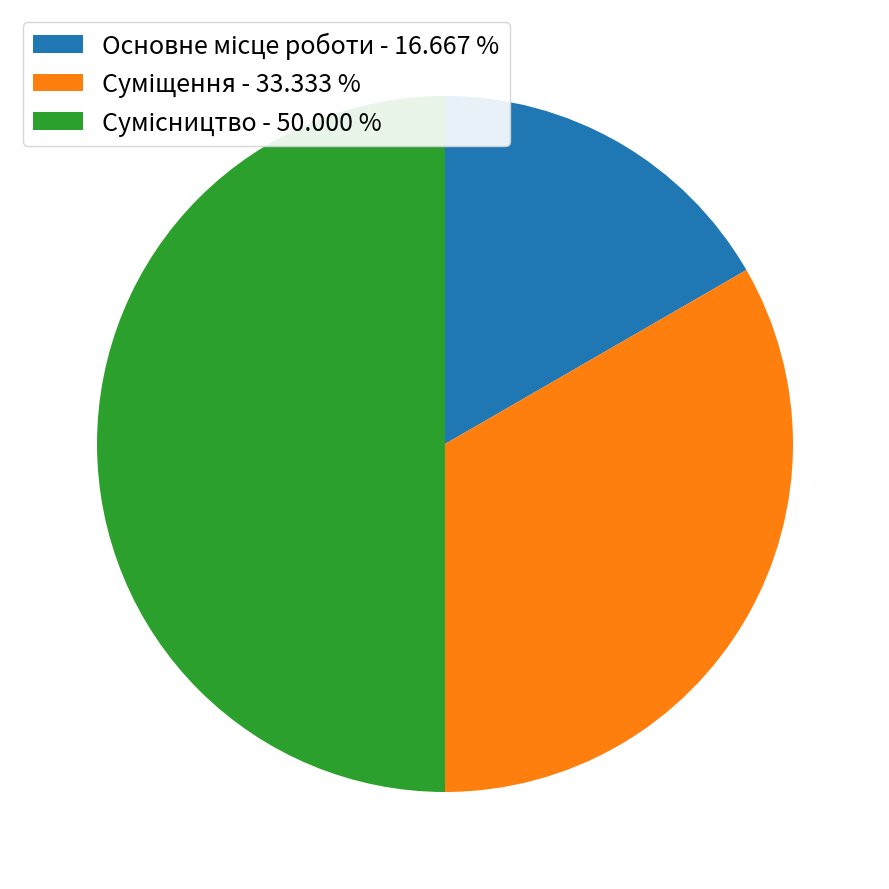

How many segments does this pie chart have?

3